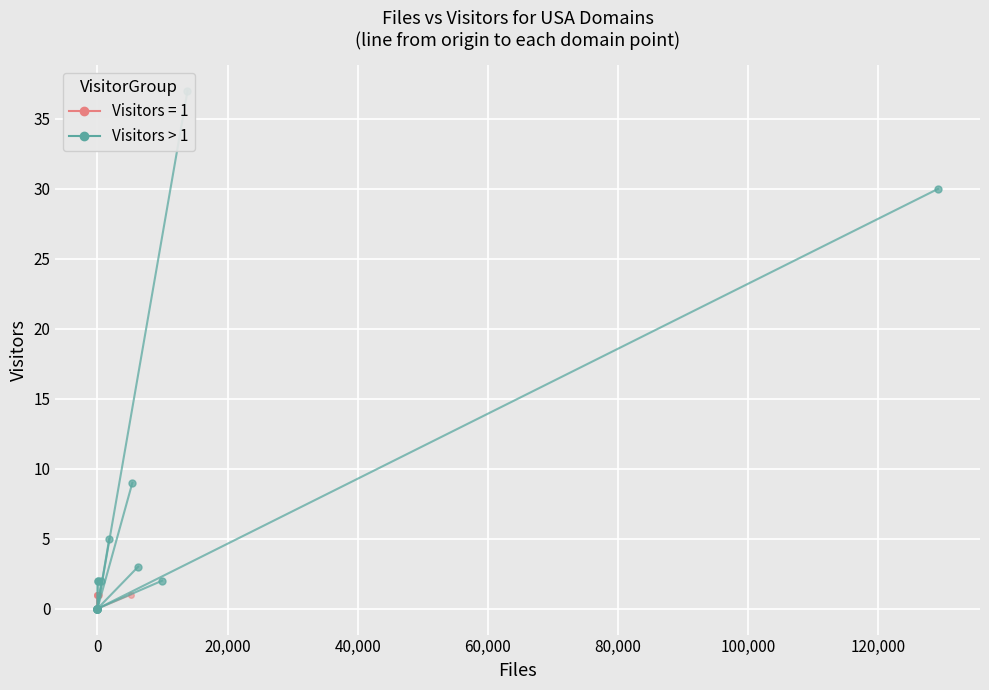

How many lines are shown in the chart?

2